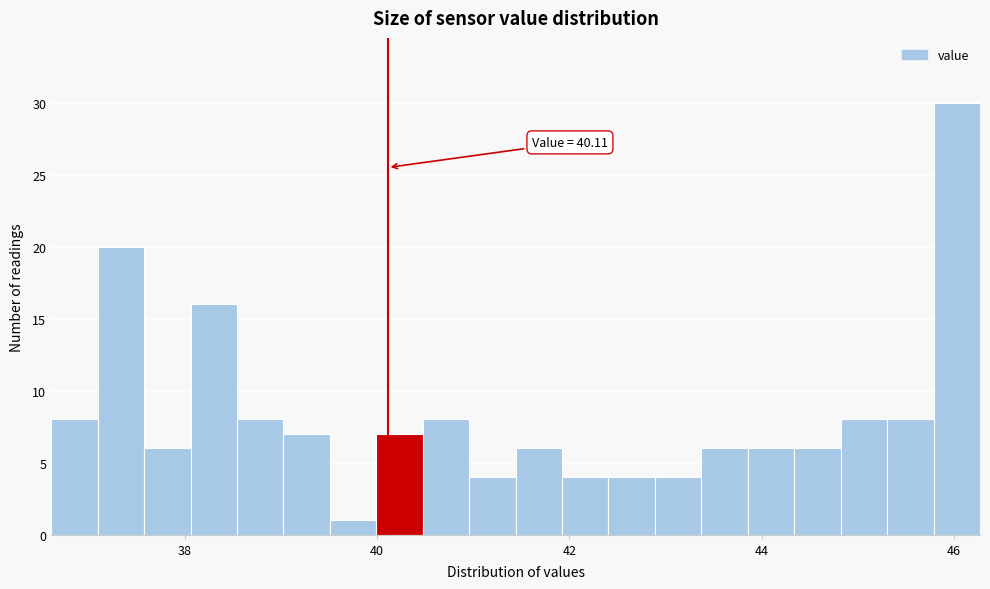

Around what value on the x-axis is the tallest bar? Give the approximate position of its centre, as read against the axis.

46.0